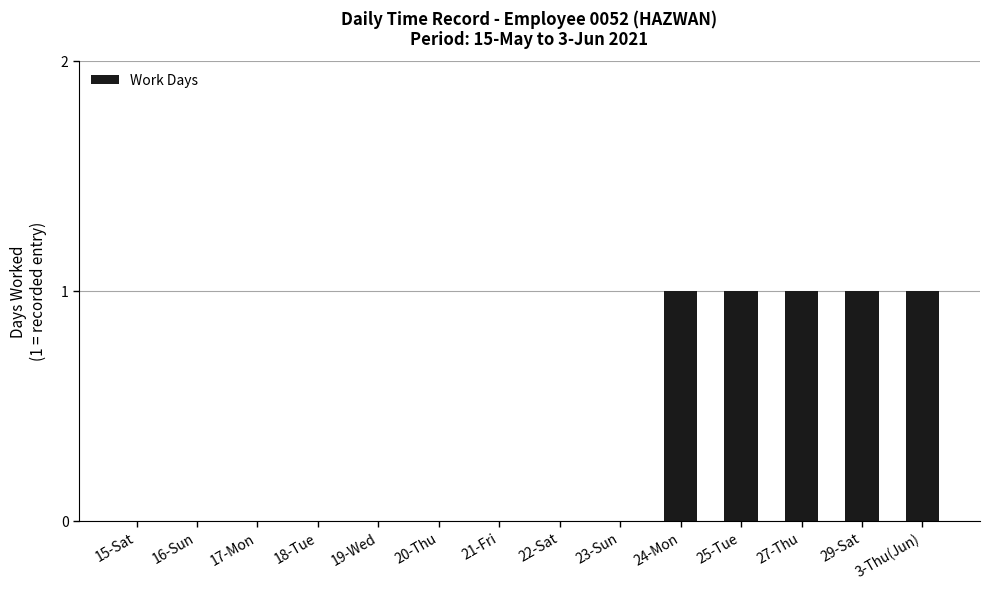

Reading right to left, list all the values displayed in this chart.

3-Thu(Jun)=1	29-Sat=1	27-Thu=1	25-Tue=1	24-Mon=1	23-Sun=0	22-Sat=0	21-Fri=0	20-Thu=0	19-Wed=0	18-Tue=0	17-Mon=0	16-Sun=0	15-Sat=0